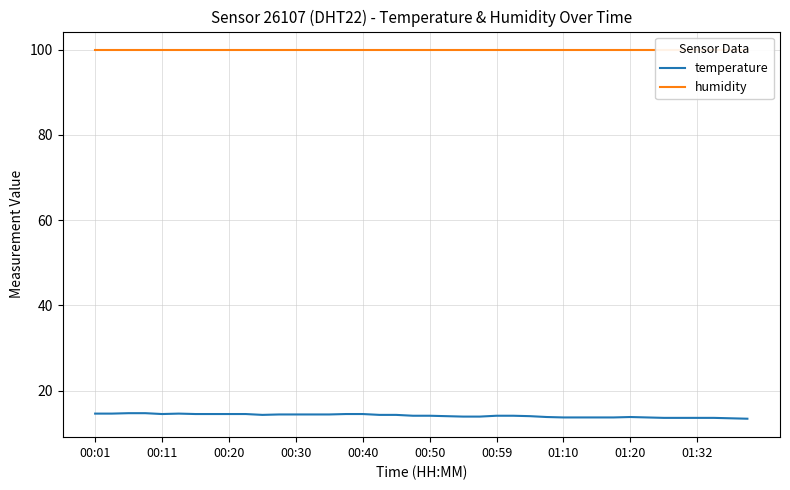

What is the approximate value of temperature at 00:40?

14.5